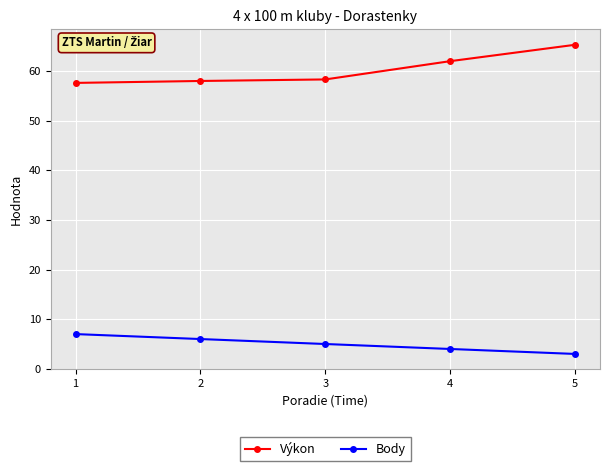

At which label does Body first exceed 5?

1